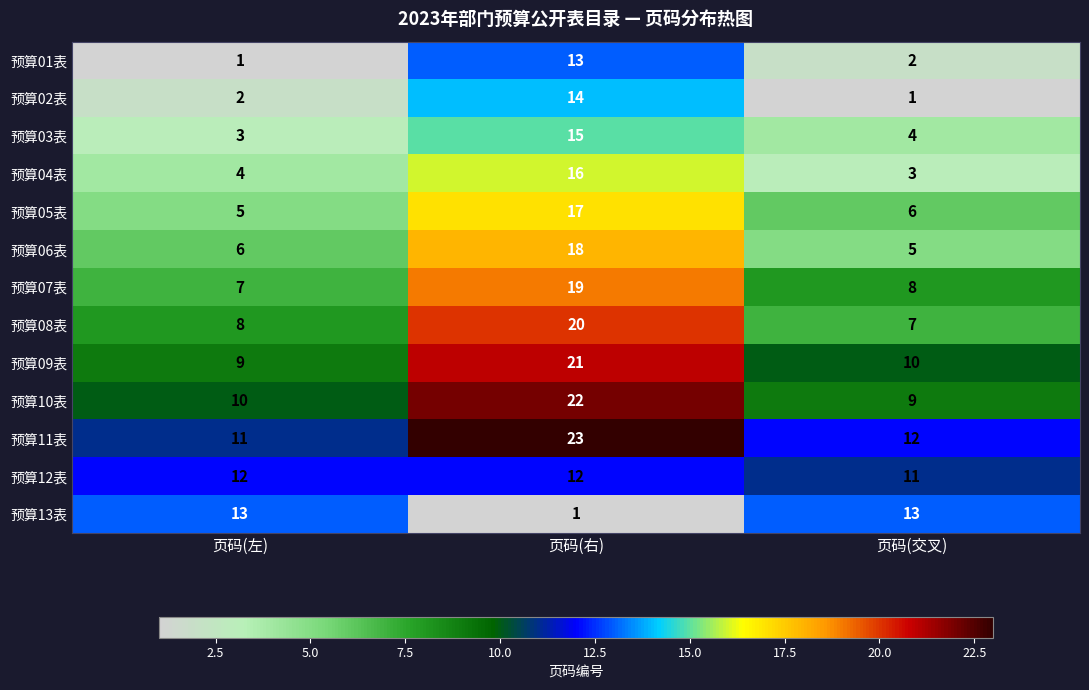

Where is 预算05表 nearest to the value 11?

页码(交叉)